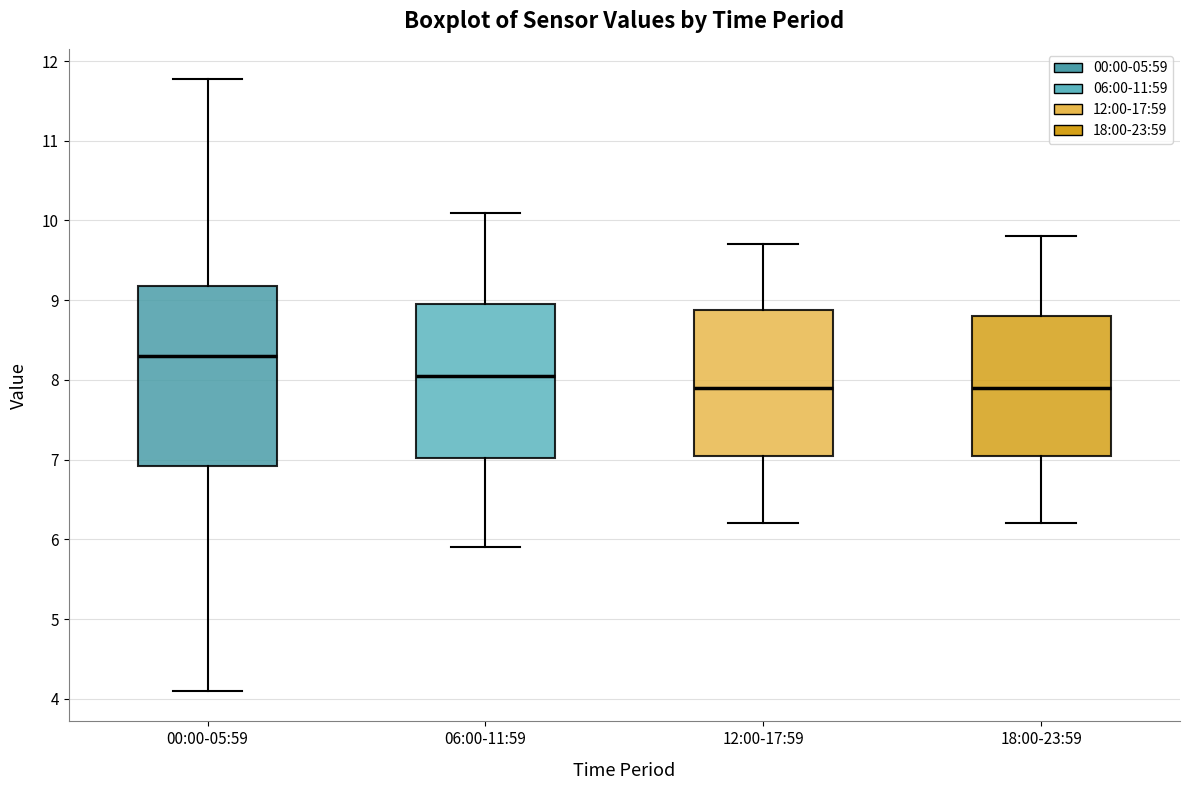

Comparing the boxes themselves (not the whiskers), which one is the tallest?

00:00-05:59